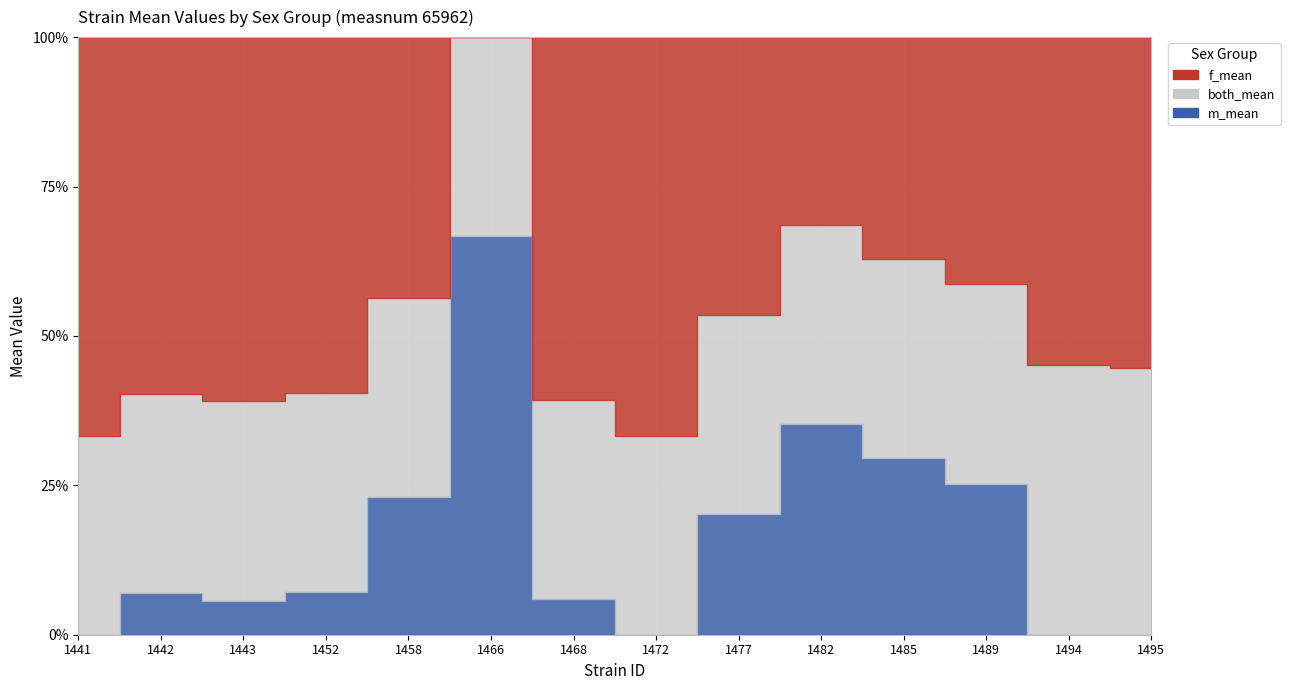

Which label corresponds to the smallest value in the chart?

1466